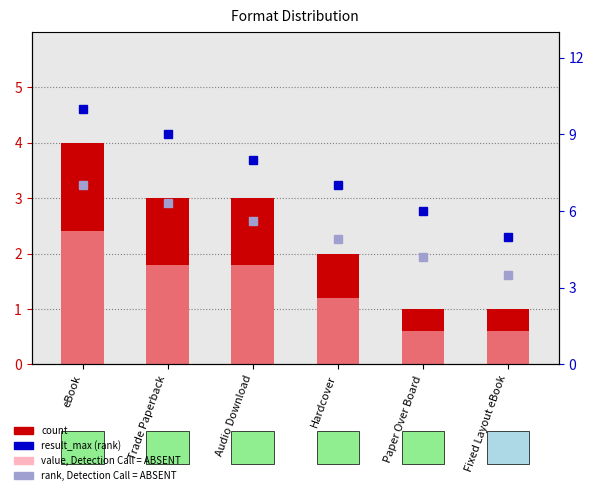

What is the spread (max minus min) of values at Audio Download?

6.2